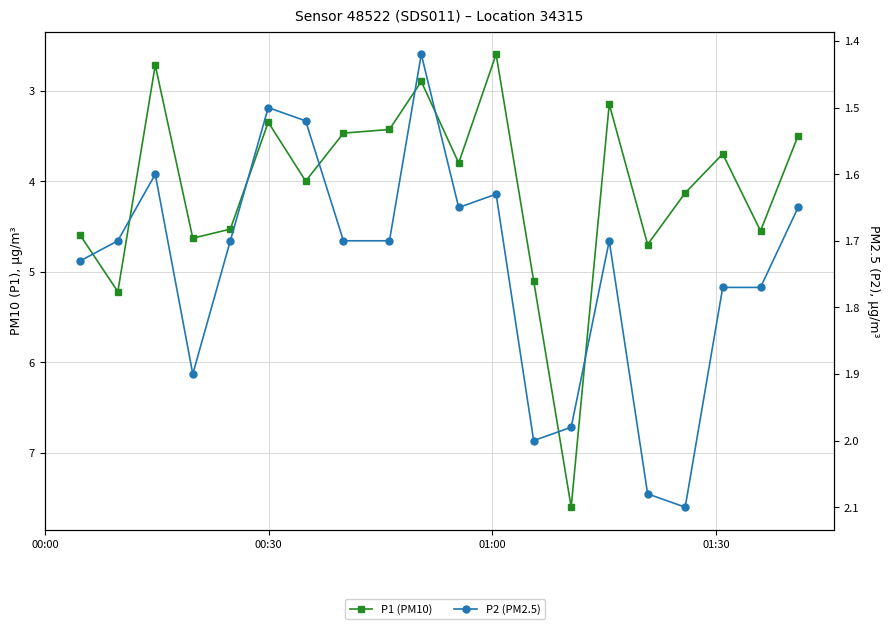

What are all the series names shown in the legend?

P1 (PM10), P2 (PM2.5)